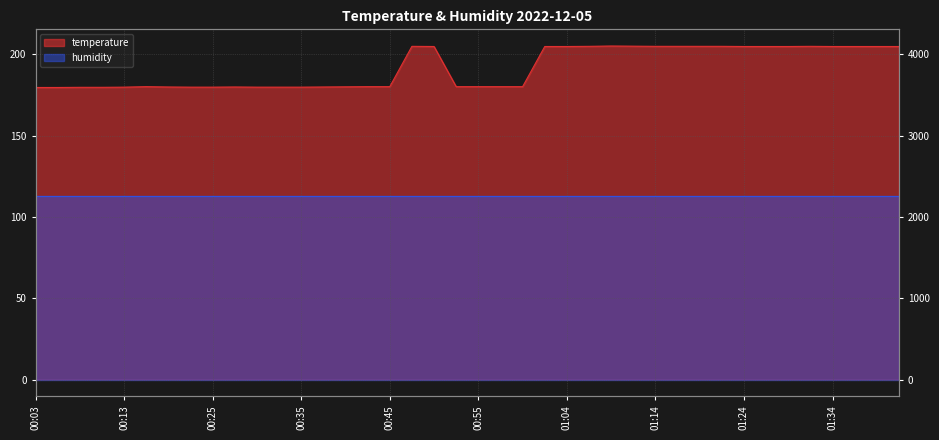

What is the ratio of the value at 01:34 to the value at 00:03?

1.1